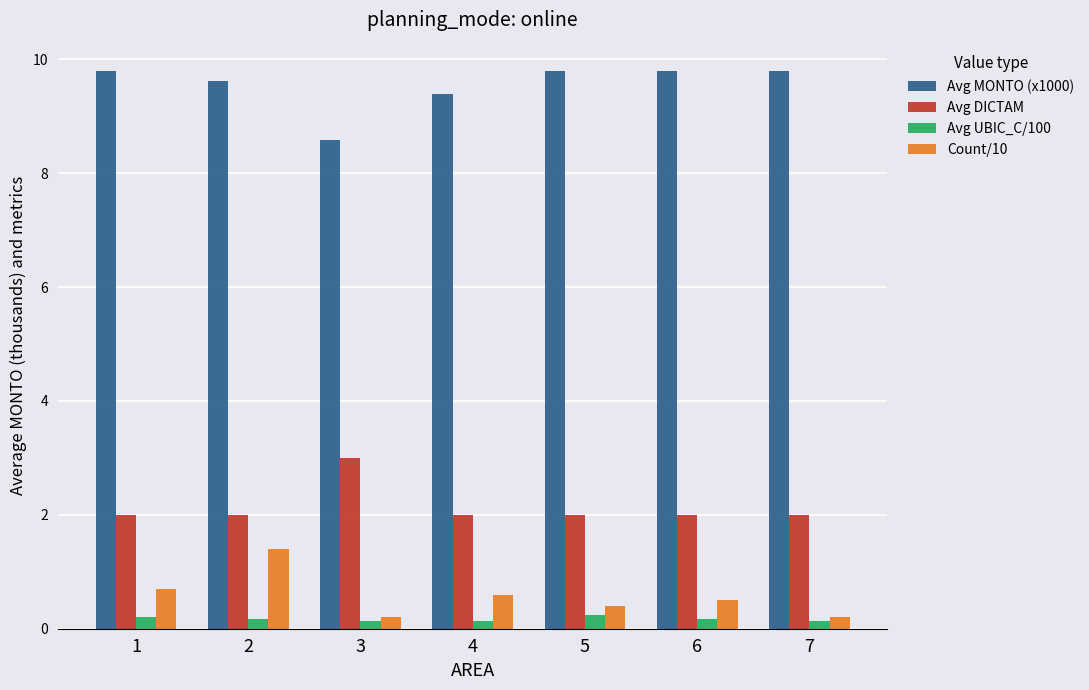

The value of Avg MONTO (x1000) at 1 is 9.8. True or false?

True